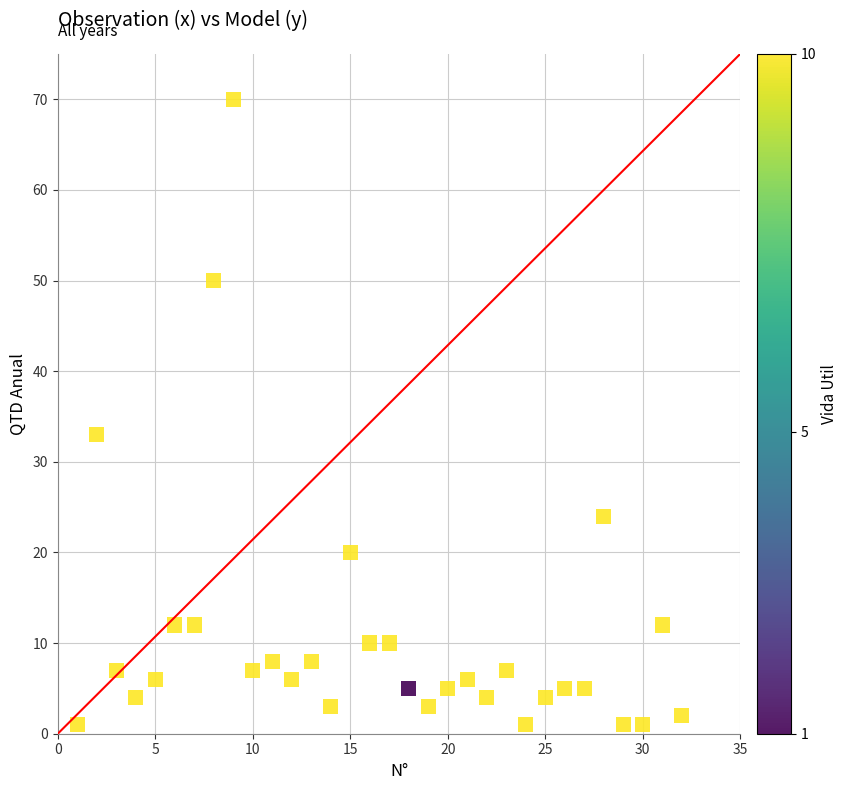

What is the range of X values (max minus min)?

31